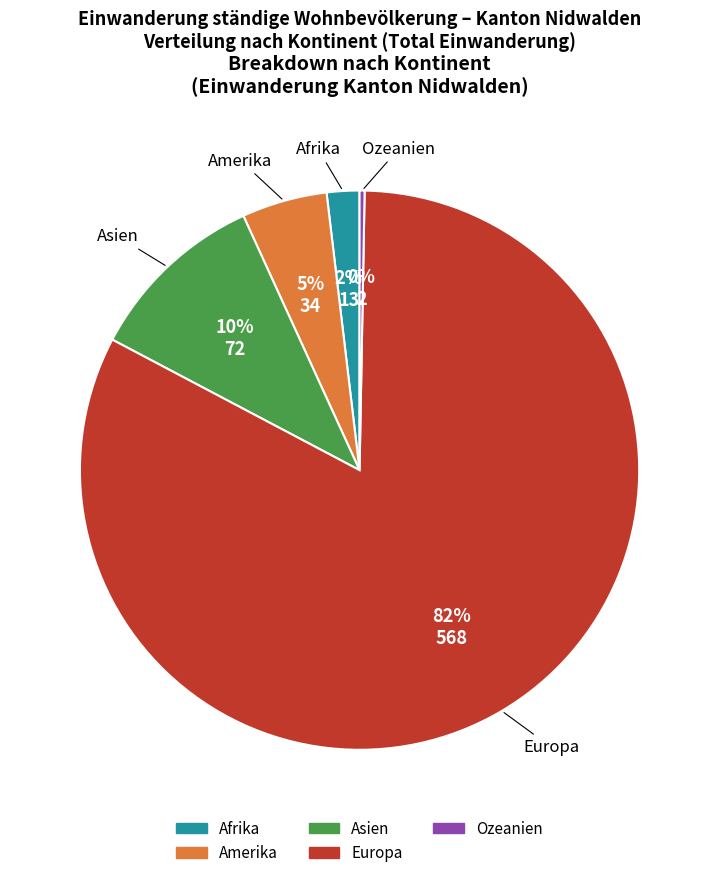

Does any single category account for the majority?

Yes